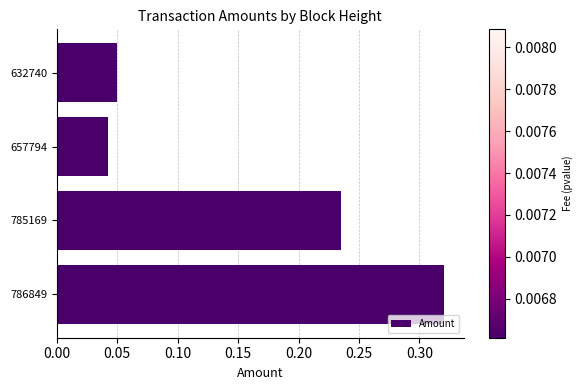

The chart shows a value of 0.1 at 657794. True or false?

False